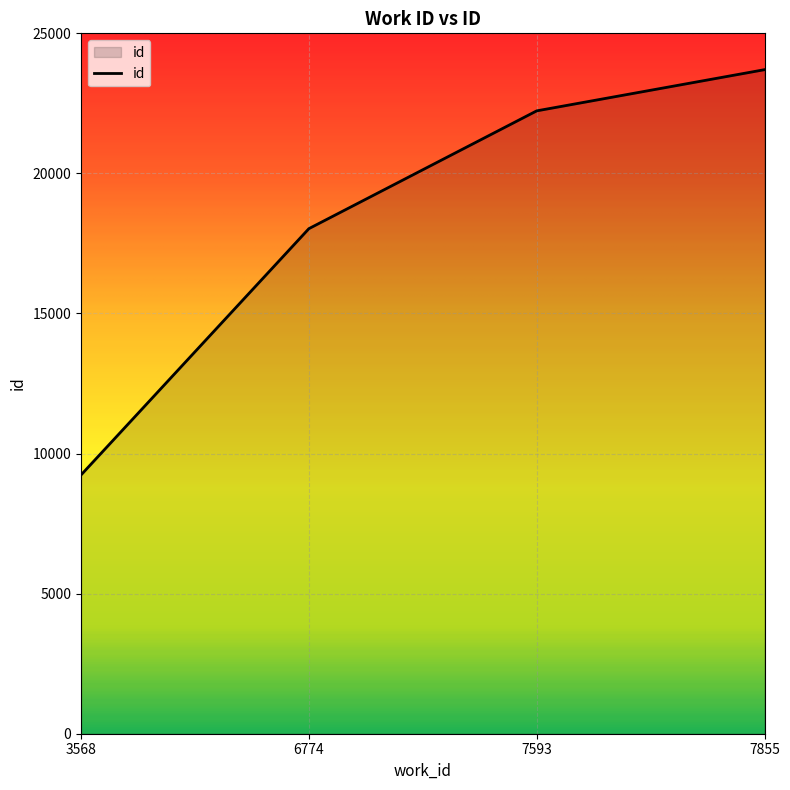

At which category does the chart reach its peak across all series?

7855